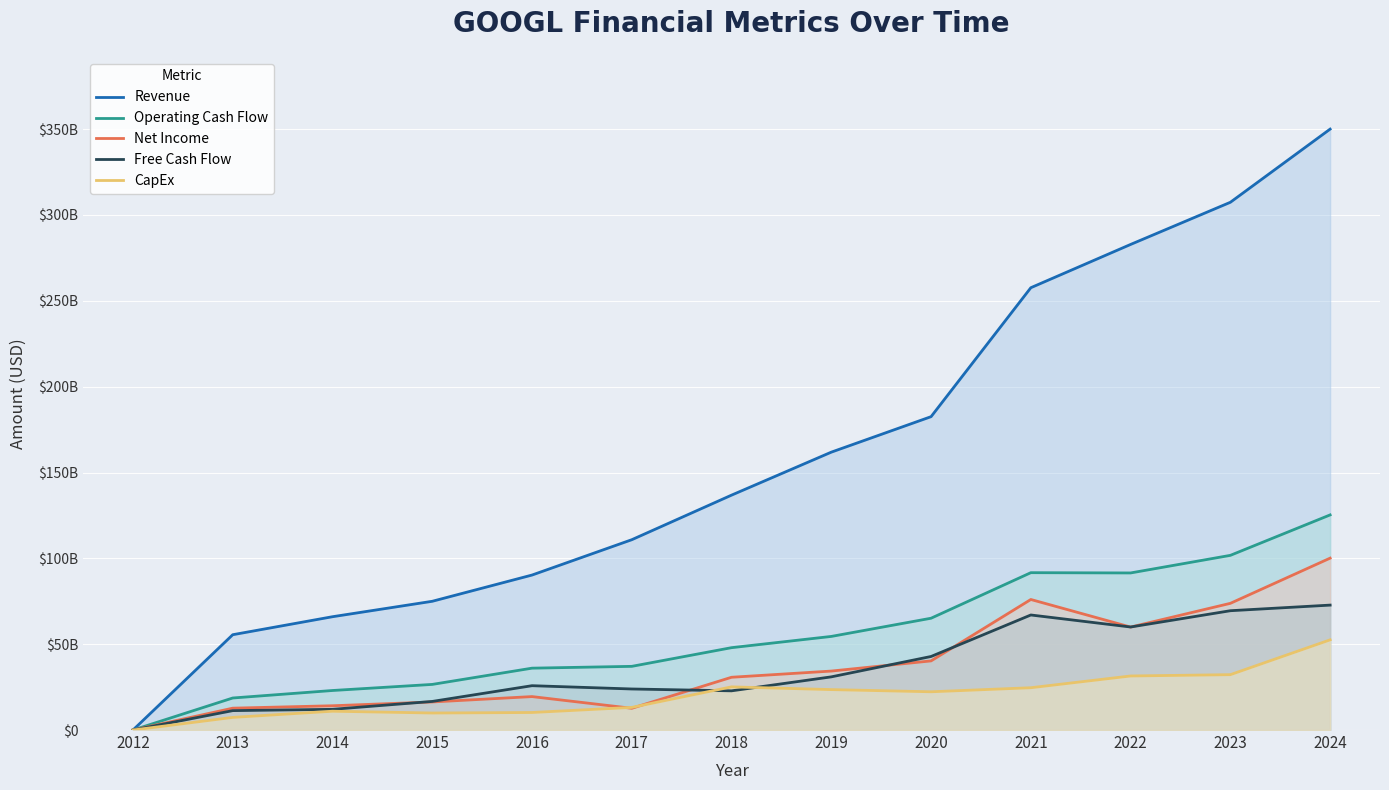

True or false: Operating Cash Flow has a value of 65230805004 at 2017.

False